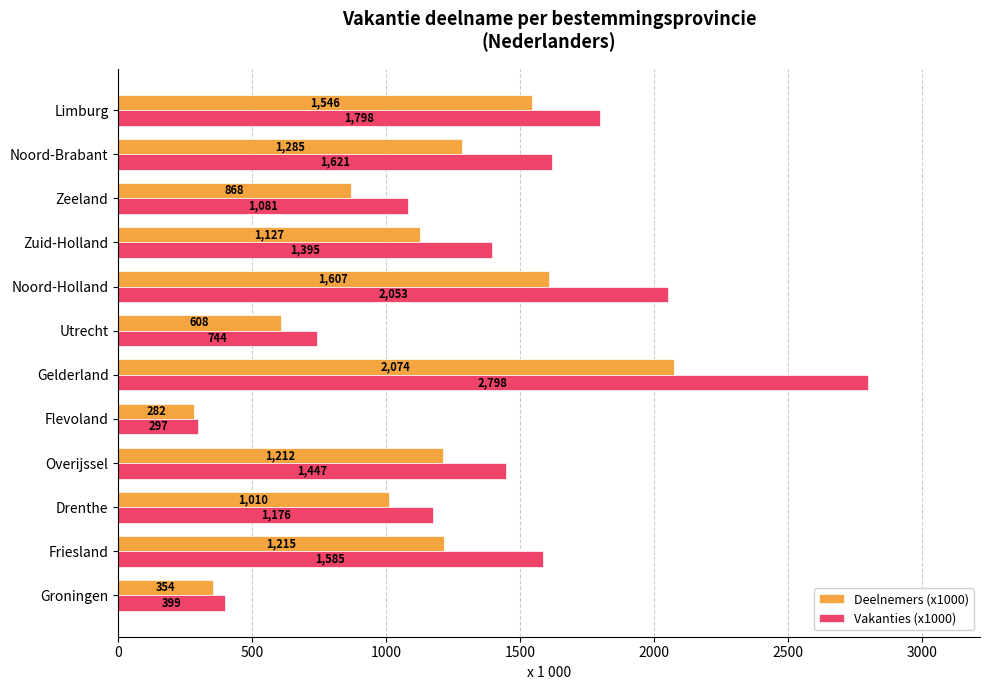

What is the average value of the Deelnemers (x1000) series?

1099